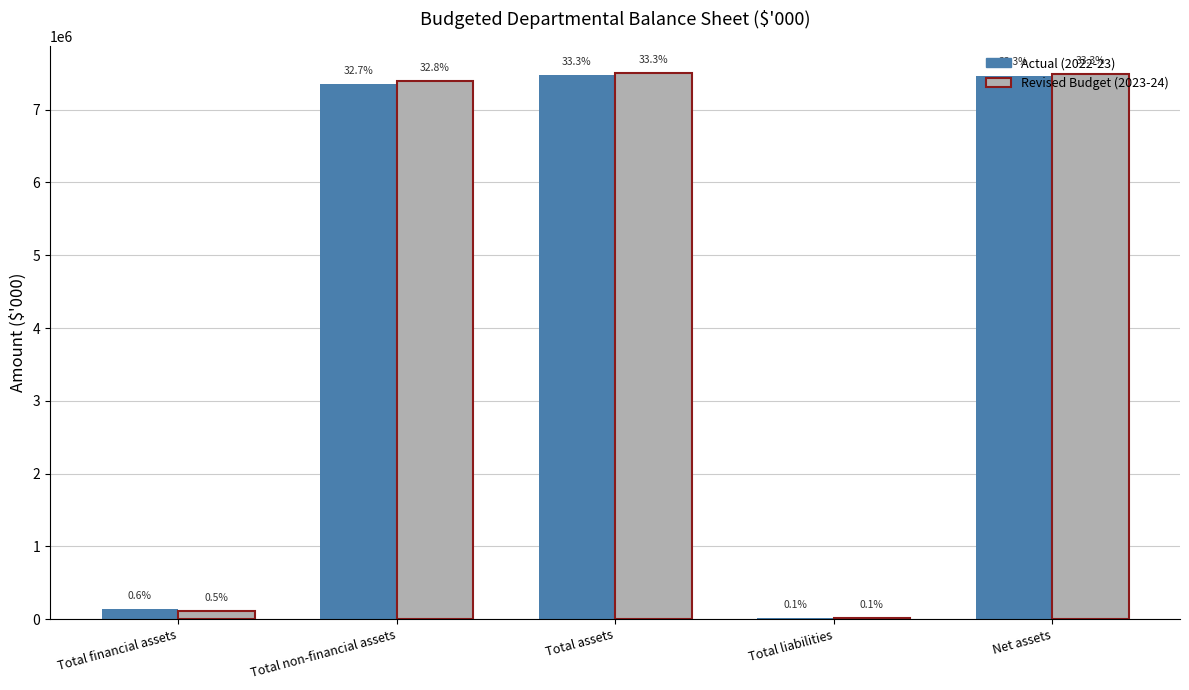

Are the bars grouped side by side (vs. stacked)?

Yes